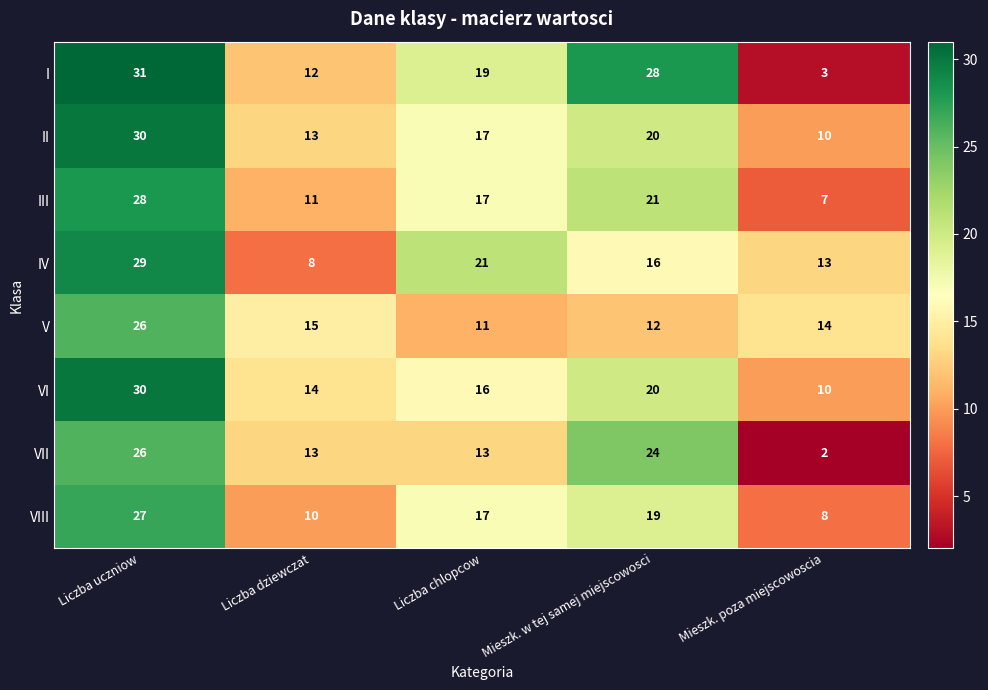

What is the difference between the highest and lowest values at Mieszk. poza miejscowoscia?

12